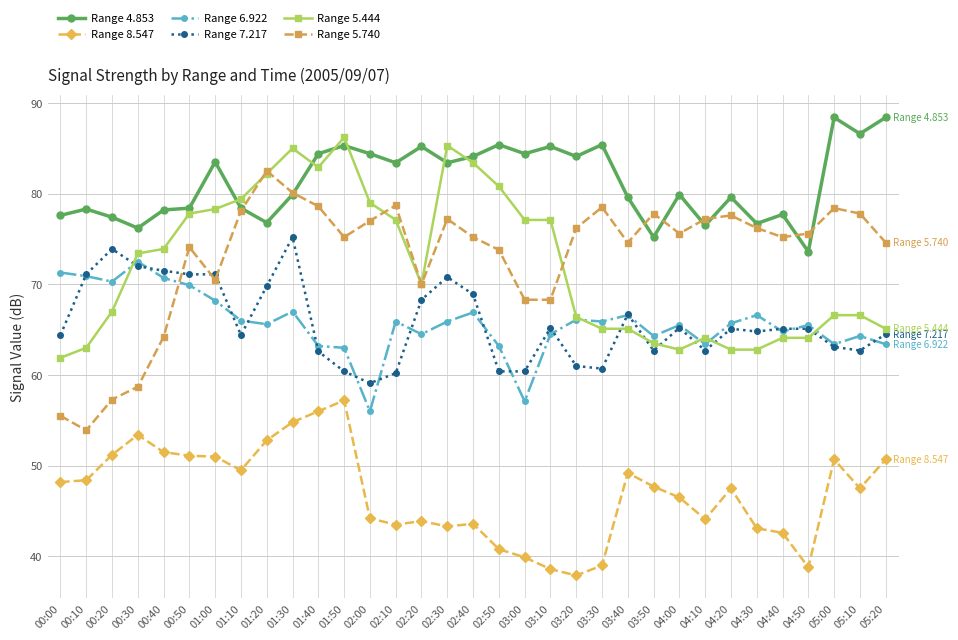

Is it true that Range 5.740 equals 132.0 at 02:40?

False